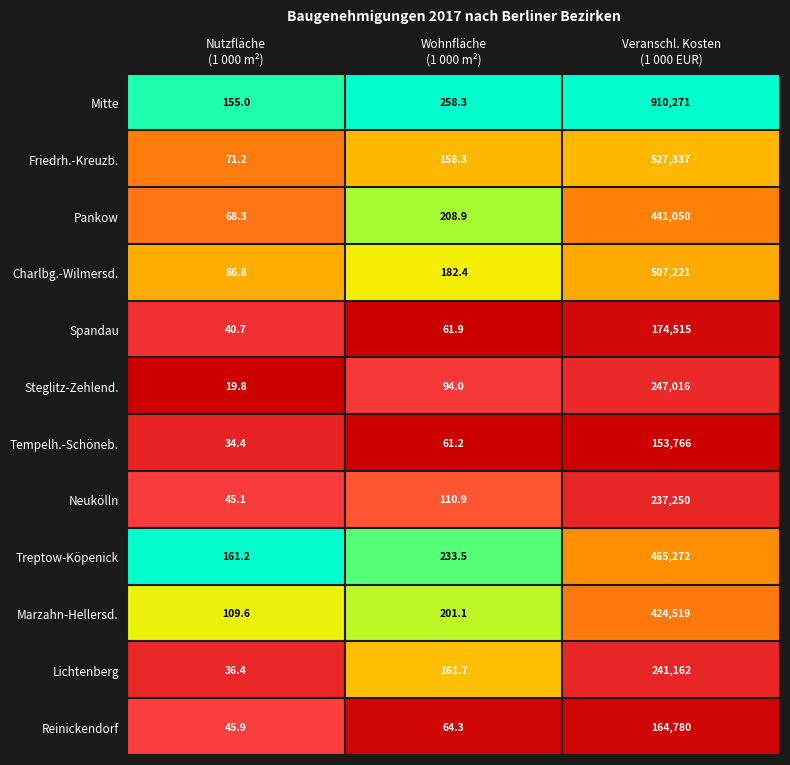

What is the greatest value displayed?

910271.0